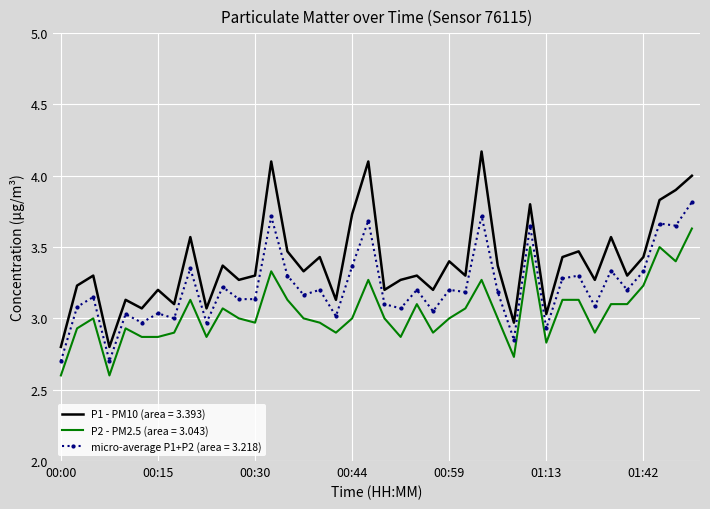

True or false: P2 - PM2.5 (area = 3.043) and P1 - PM10 (area = 3.393) cross at least once.

False